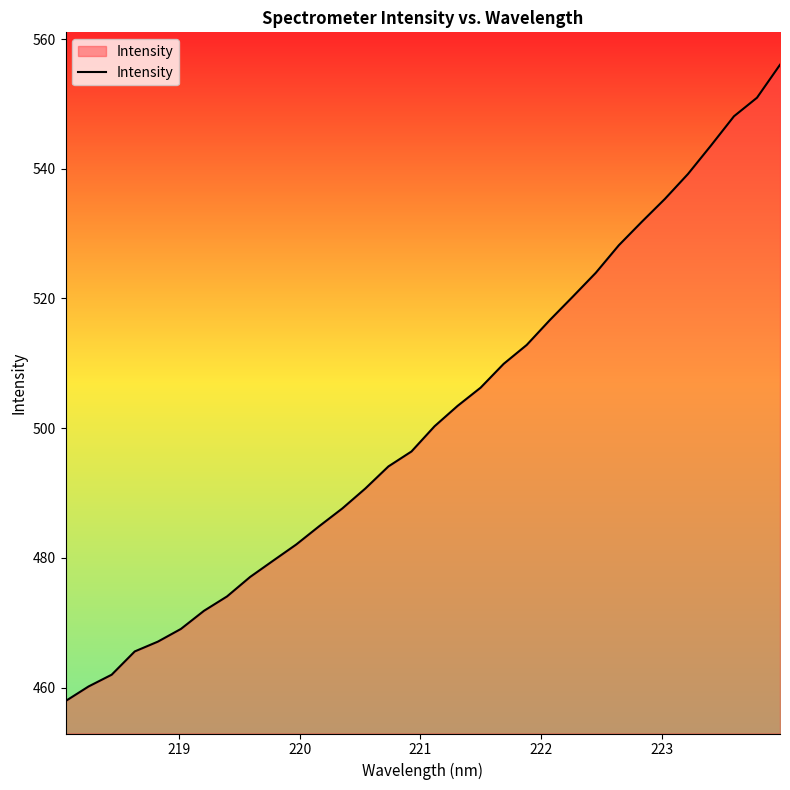

What is the minimum value shown in the chart?

457.9